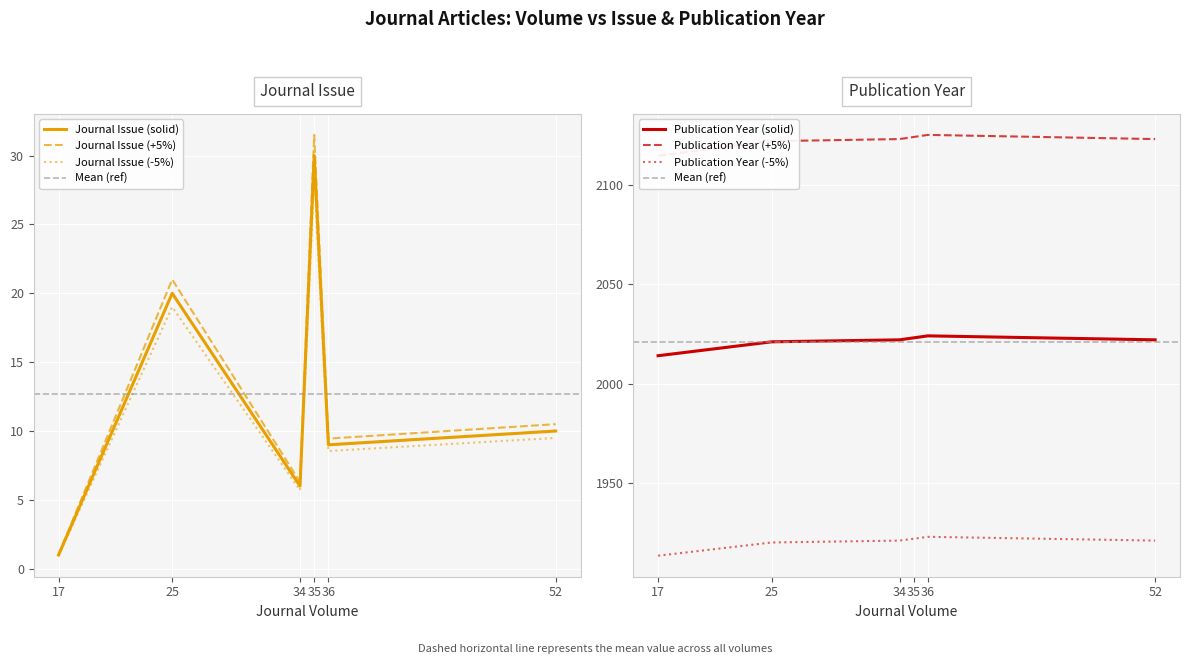

What is the maximum value shown in the chart?

2024